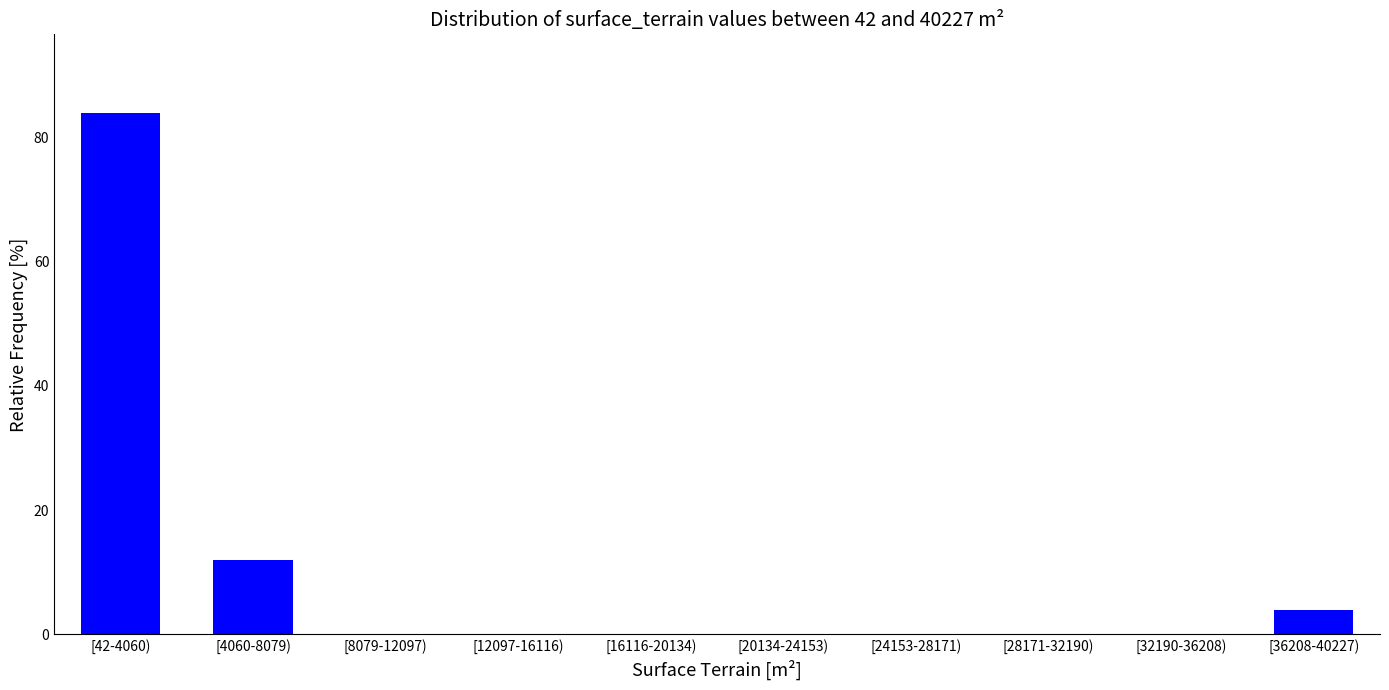

Reading left to right, what are all the values shown in this chart?

[42-4060)=84	[4060-8079)=12	[8079-12097)=0	[12097-16116)=0	[16116-20134)=0	[20134-24153)=0	[24153-28171)=0	[28171-32190)=0	[32190-36208)=0	[36208-40227)=4